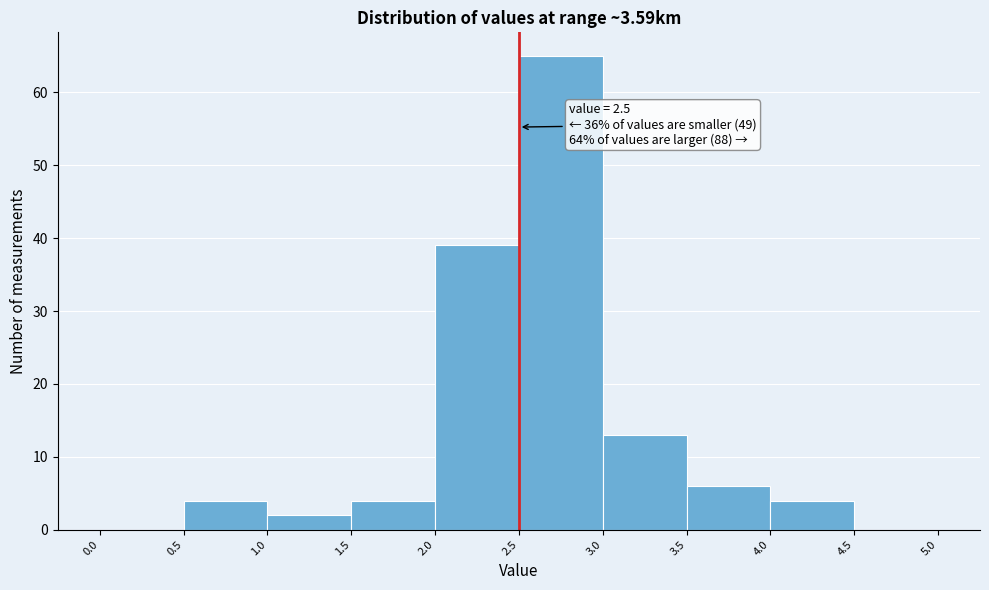

Which range on the x-axis has the tallest bar?

2.5 to 3.0